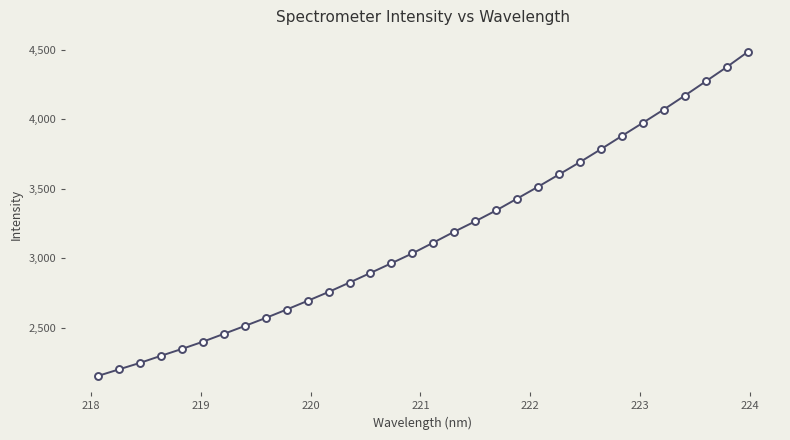

What is the maximum value shown in the chart?

4482.1